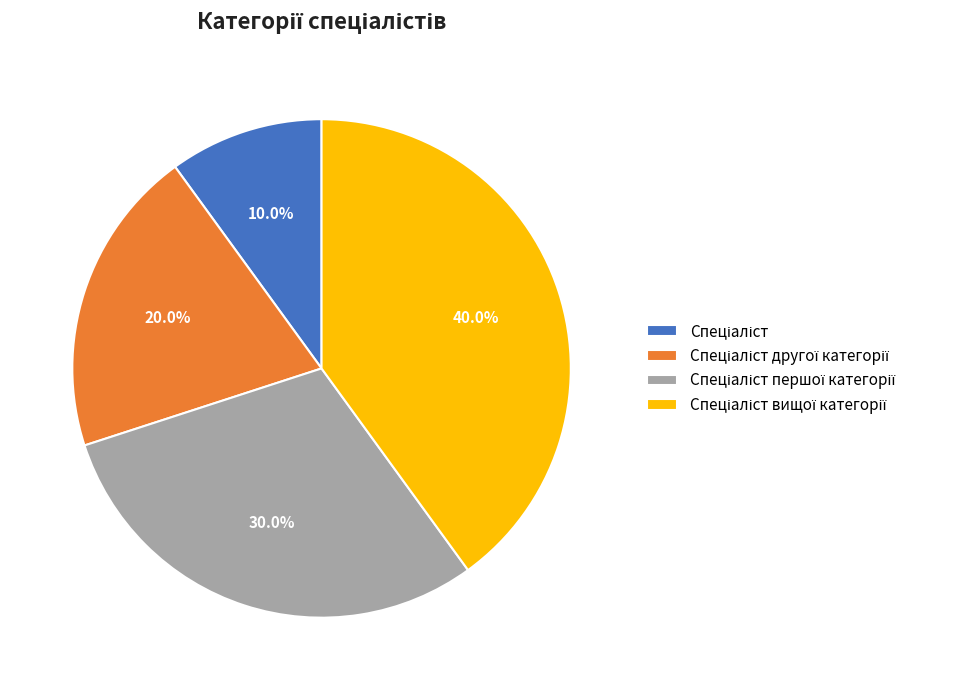

Does any single category account for the majority?

No